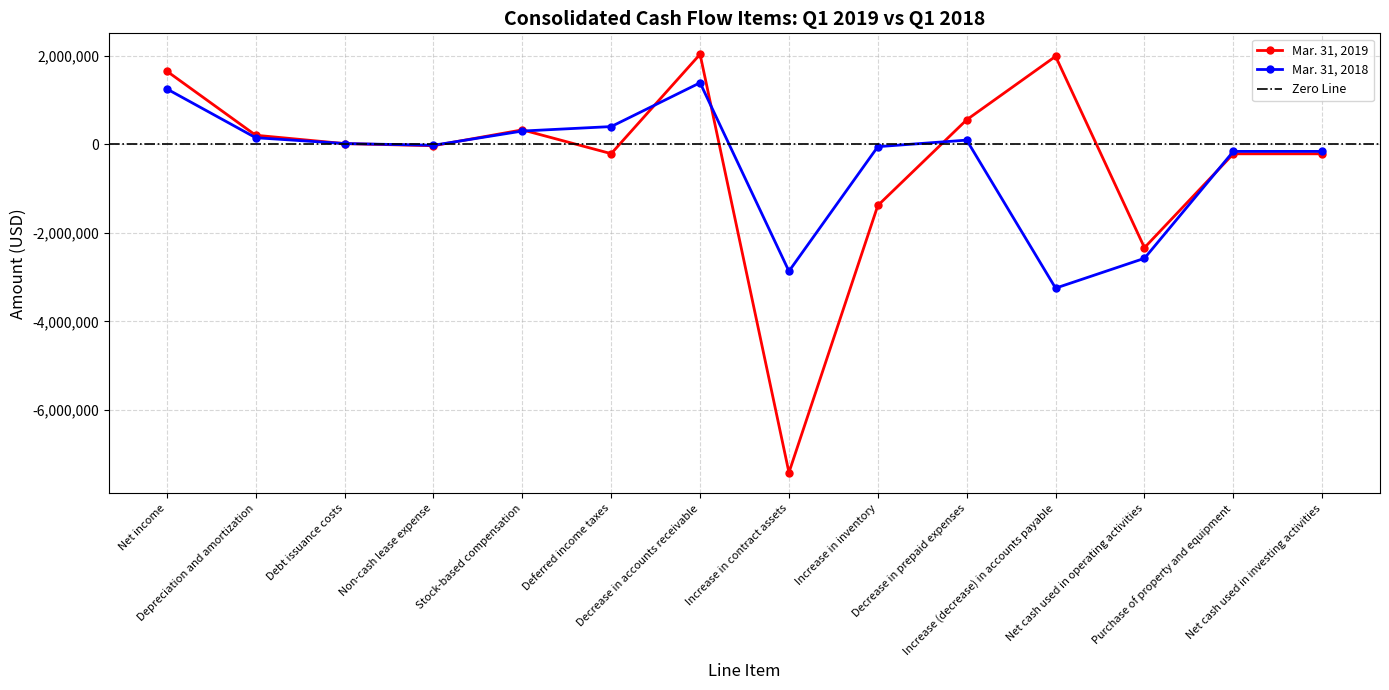

How many lines are shown in the chart?

2